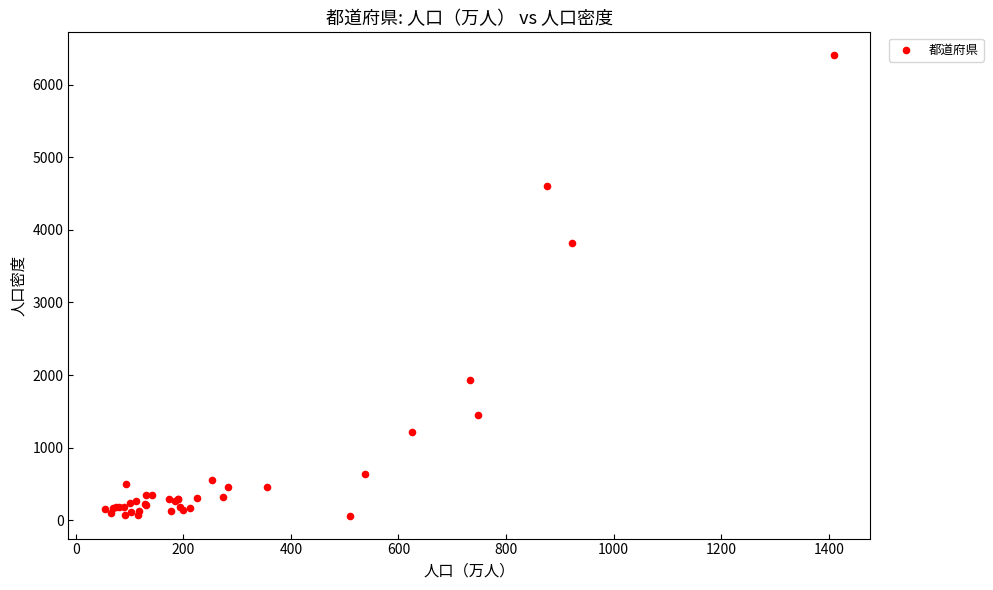

What Y value in the scatter plot is closest to 3233?

3819.4